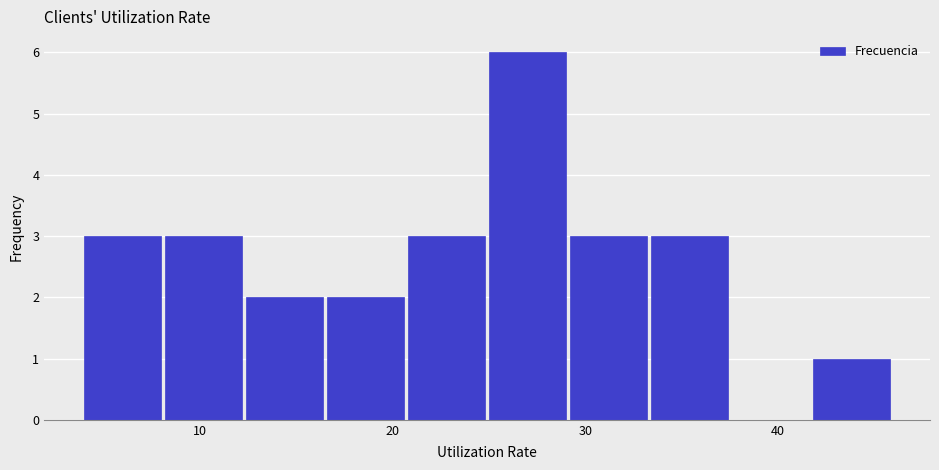

Reading left to right, list every bar in this chart as the range it spans on the x-axis followed by its height. Neither the bar edges nor the heights are printed on the chart, so give them approximately, as read against the axes.

4.0 to 8.2: 3
8.2 to 12.4: 3
12.4 to 16.6: 2
16.6 to 20.8: 2
20.8 to 25.0: 3
25.0 to 29.2: 6
29.2 to 33.4: 3
33.4 to 37.6: 3
37.6 to 41.8: 0
41.8 to 46.0: 1